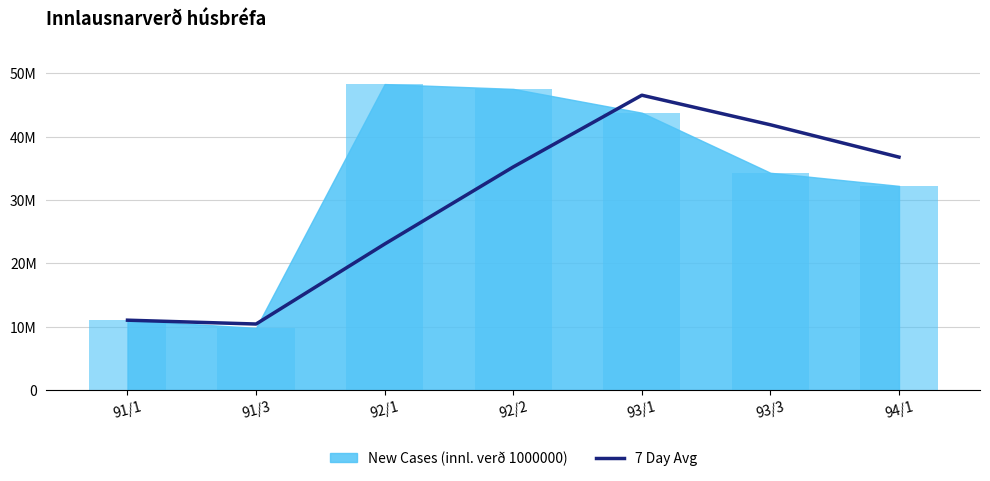

What is the difference between the maximum and minimum values?

36115850.0